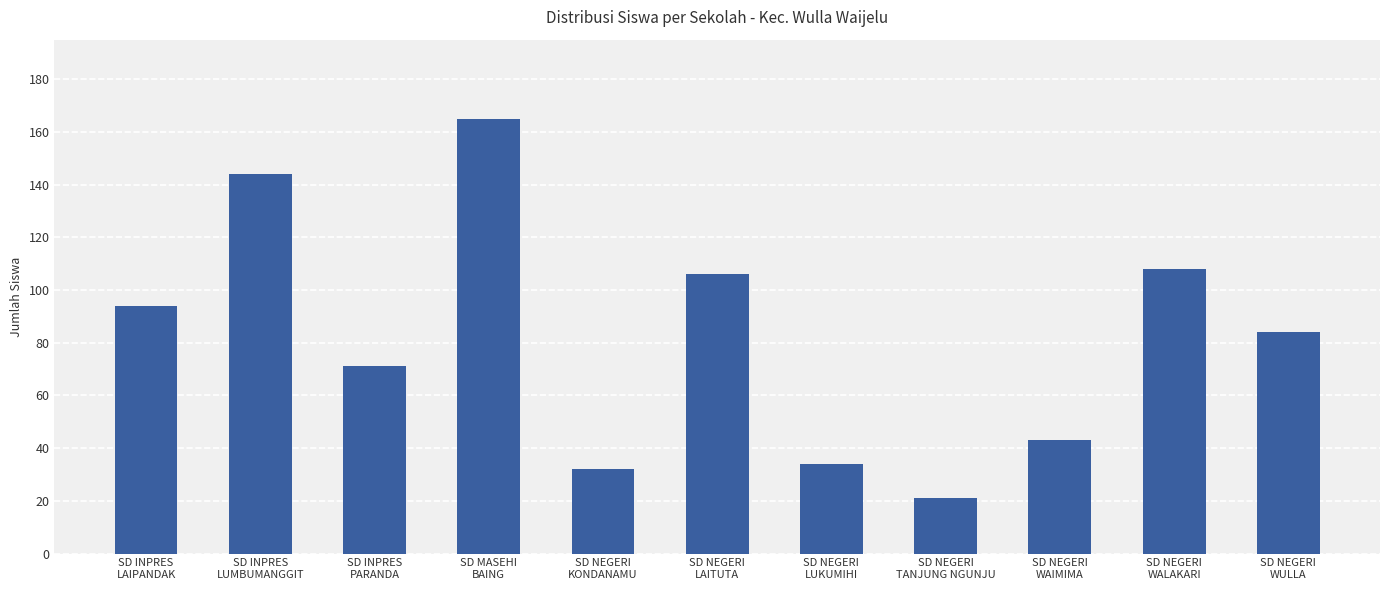

What is the difference between the second highest and minimum values?

123